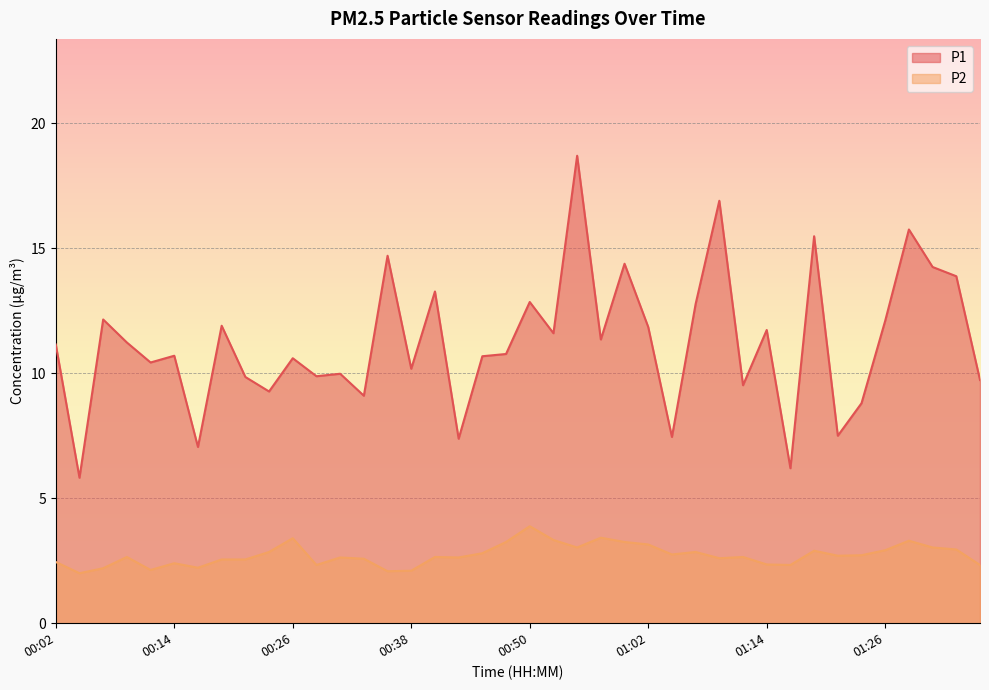

True or false: P1 has a value of 9.7 at 01:36.

True